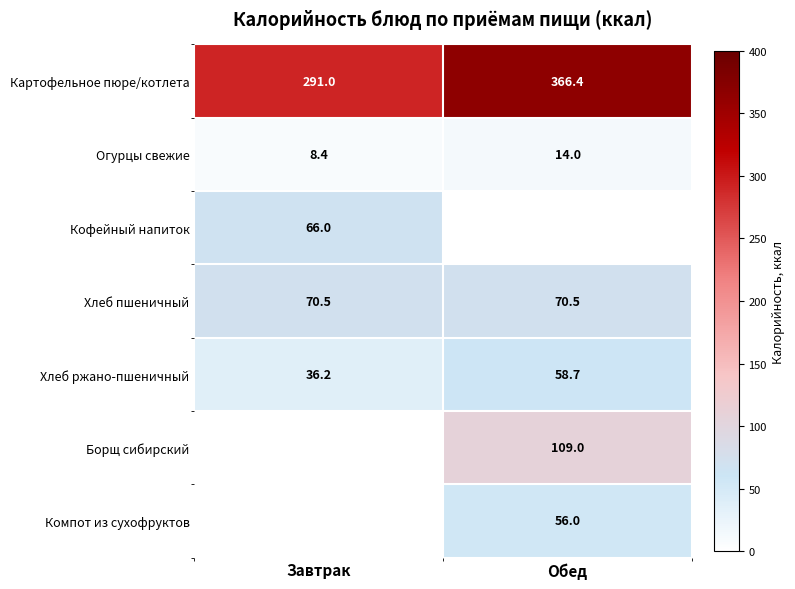

True or false: Компот из сухофруктов has a value of 56.0 at Обед.

True